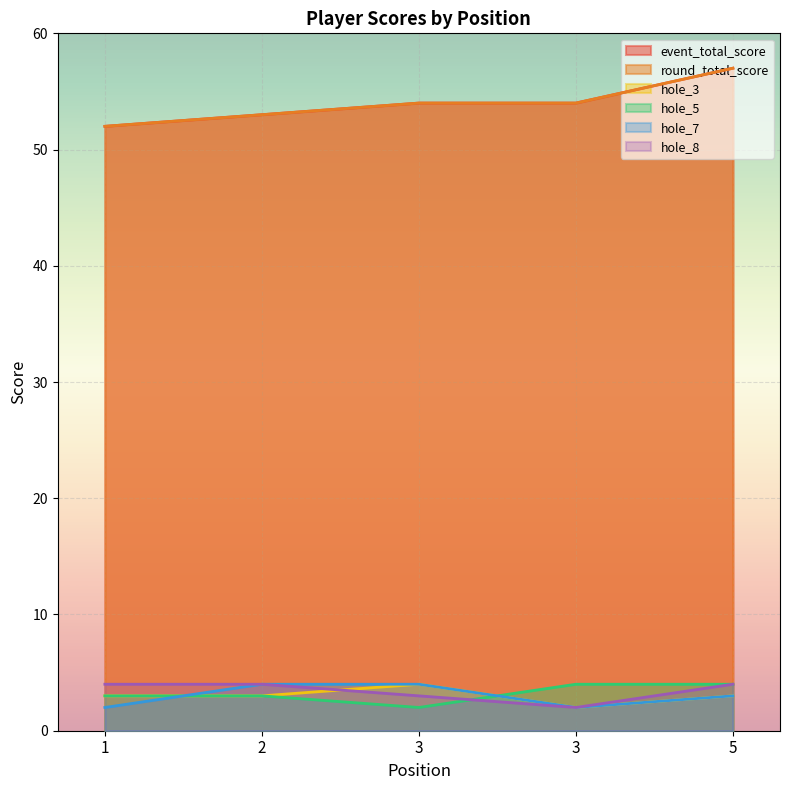

True or false: event_total_score and hole_7 intersect in this chart.

False